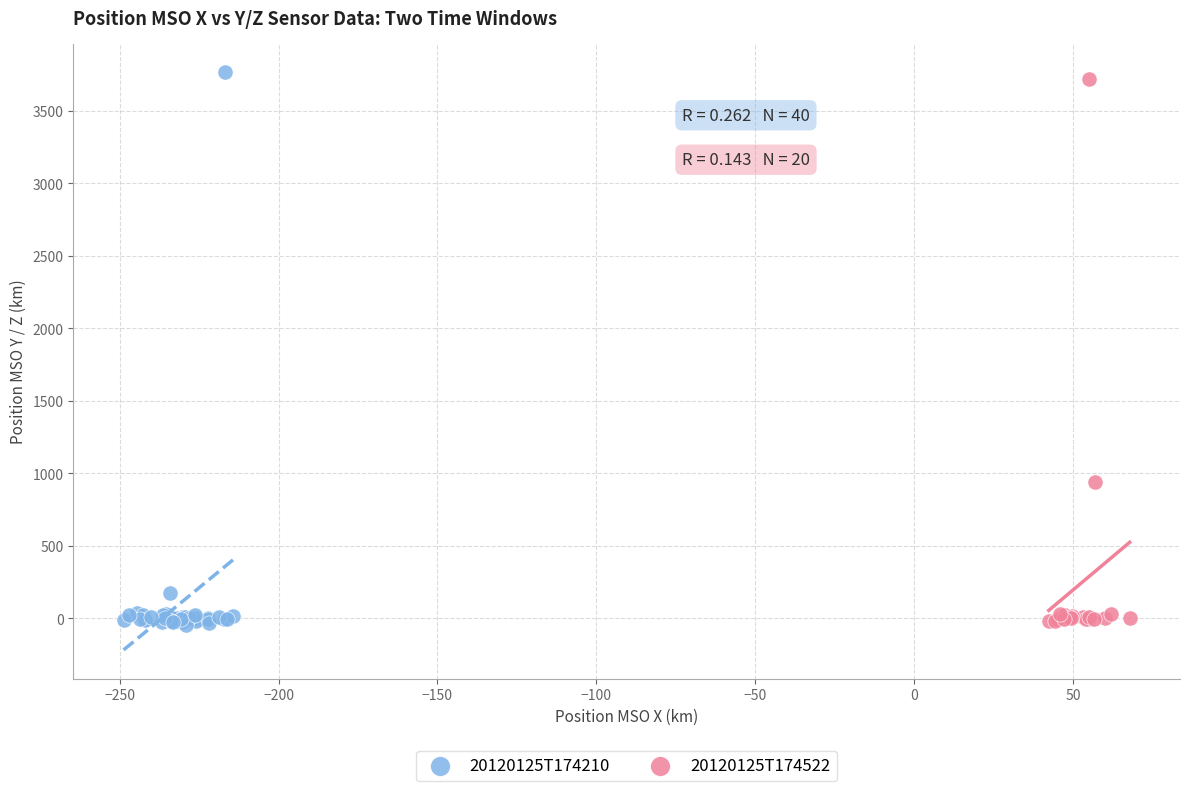

Which series has the largest Y range (max minus min)?

20120125T174210